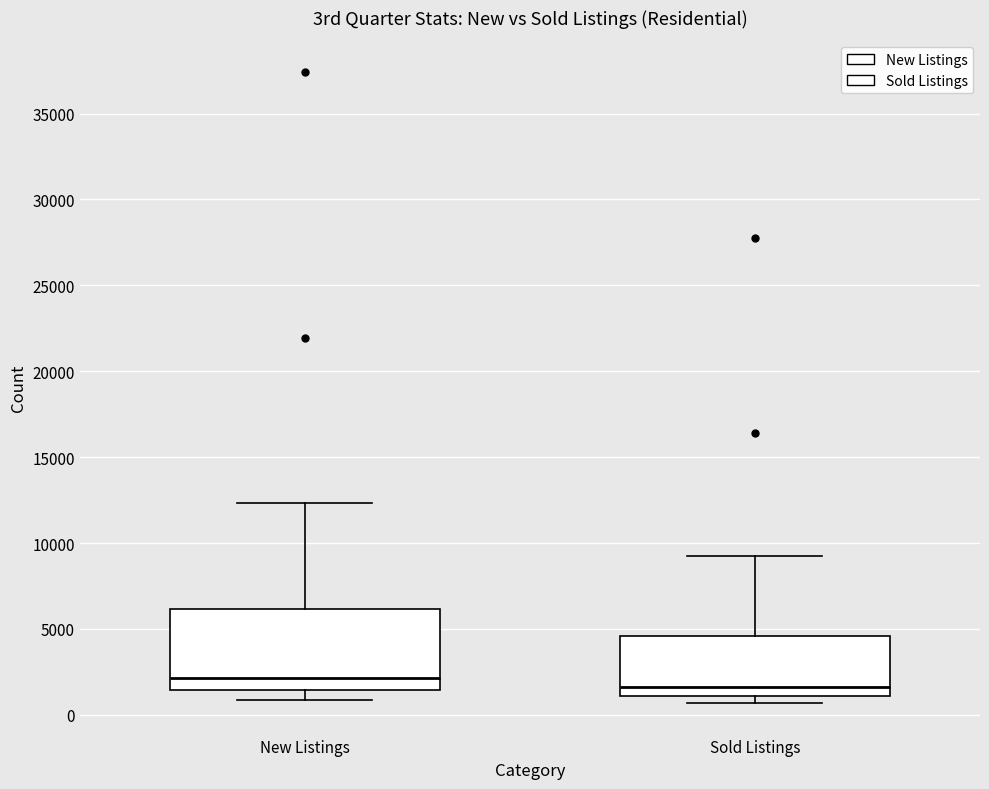

Comparing the boxes themselves (not the whiskers), which one is the tallest?

New Listings